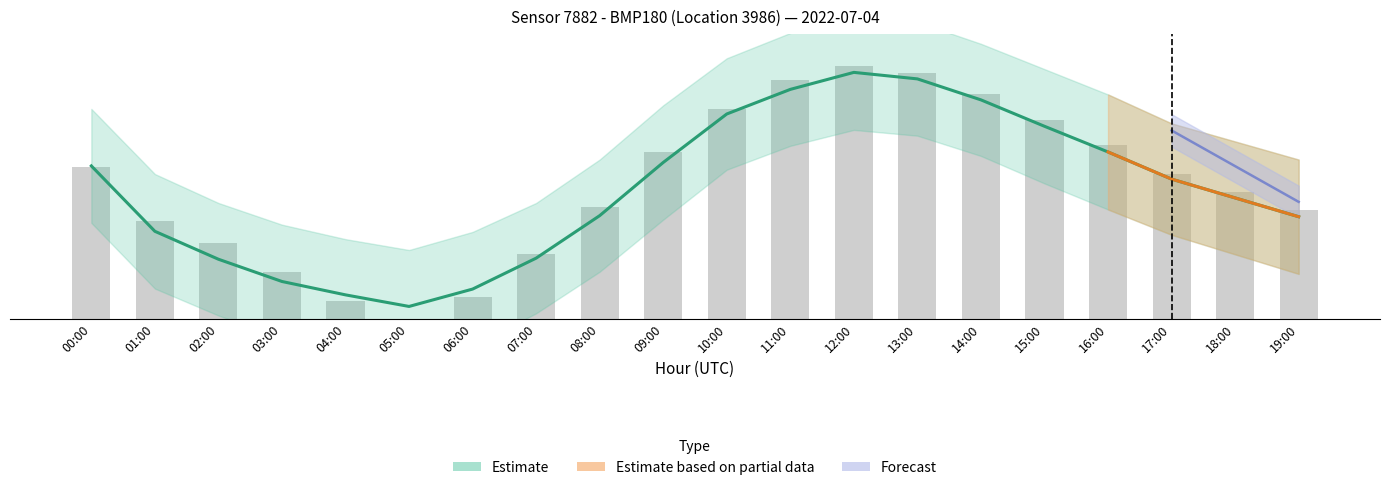

What is the sum of the values at 08:00 and 10:00?

508.6